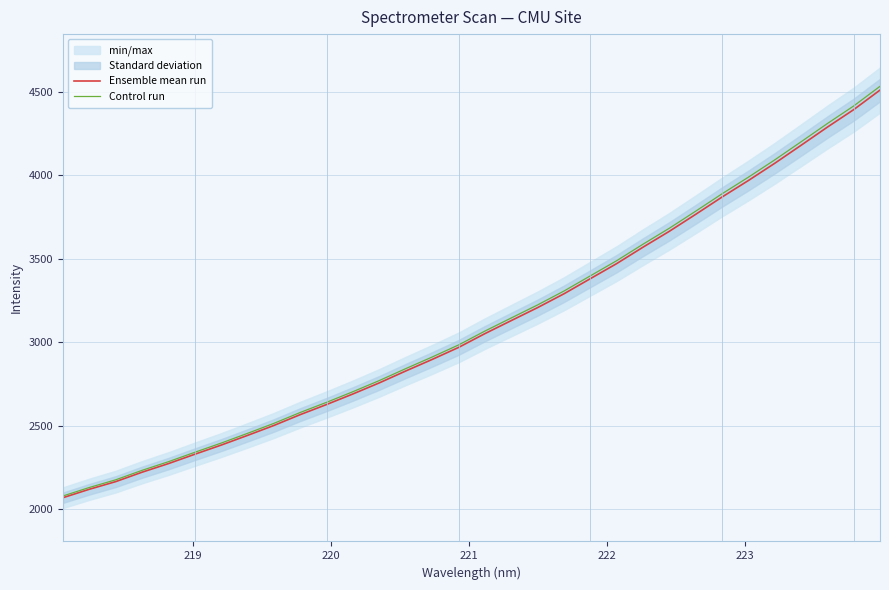

What is the highest value of the Control run series?

4533.9